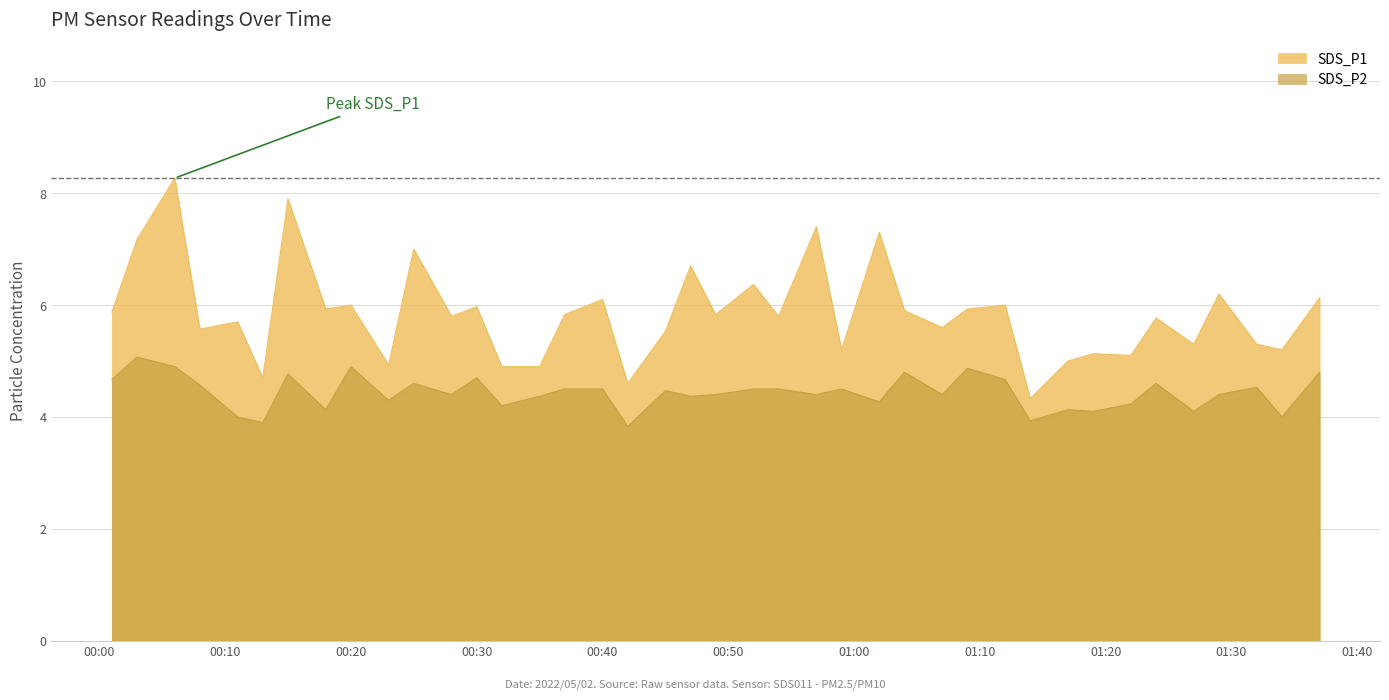

The SDS_P2 series shows 4.5 at 2022/05/02 00:37. True or false?

True